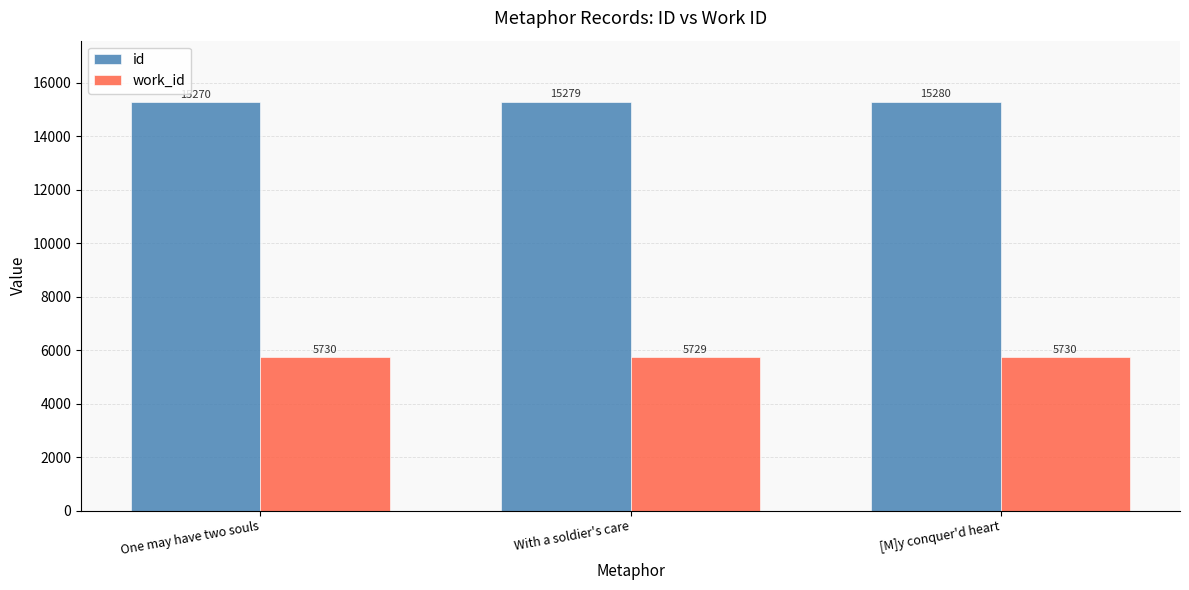

How many bars are there in total?

6